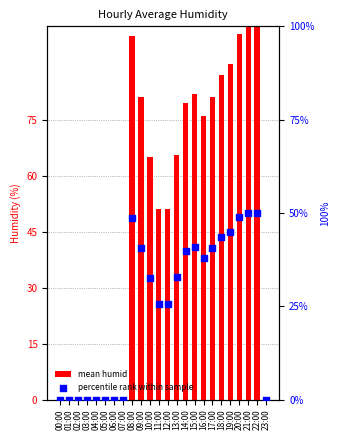

Is the value of mean humid at 16:00 greater than the value of percentile rank within sample at 21:00?

Yes